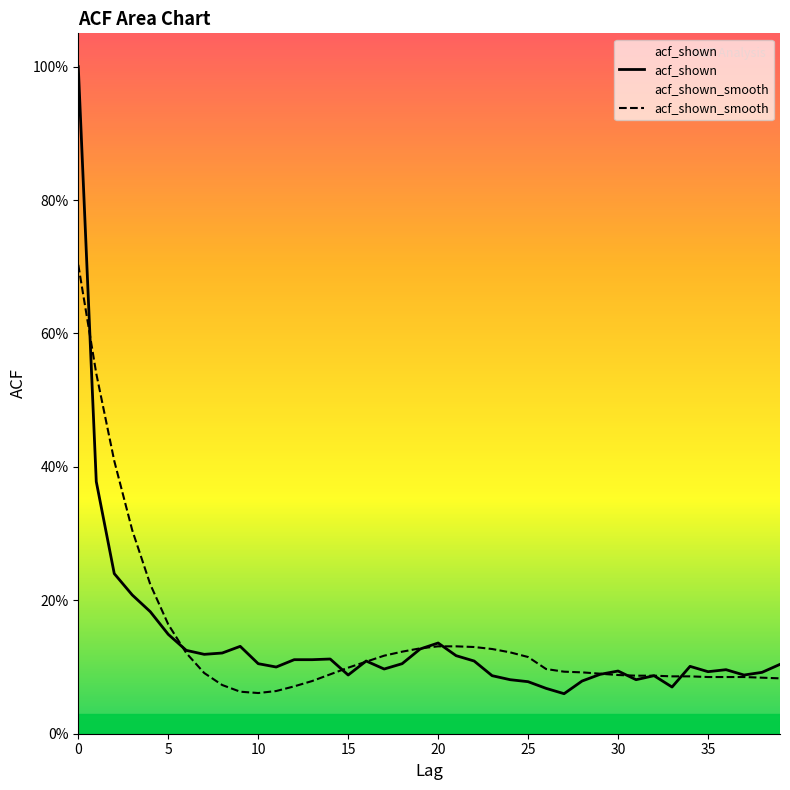

At how many categories does at least one series exceed 0?

40